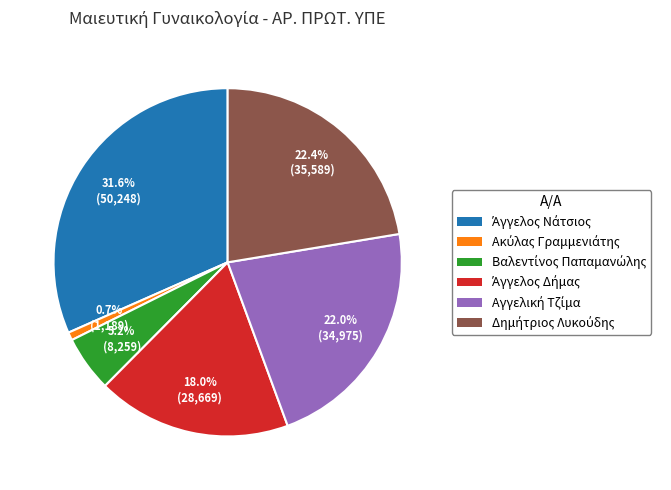

Is there a majority slice in this chart?

No